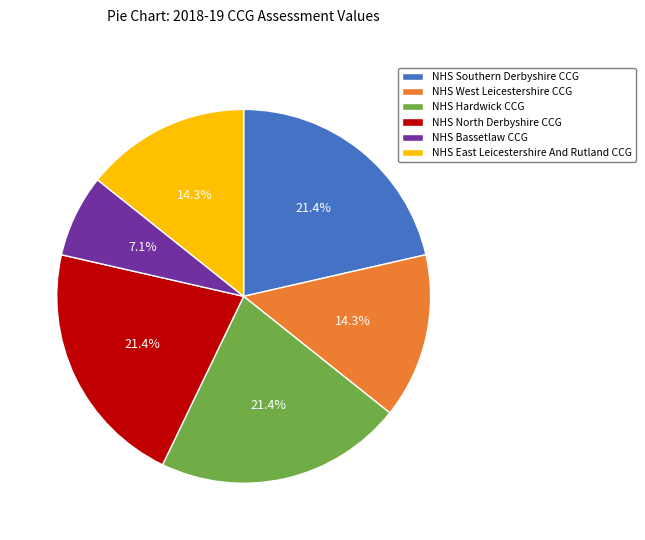

How many slices are in this pie chart?

6